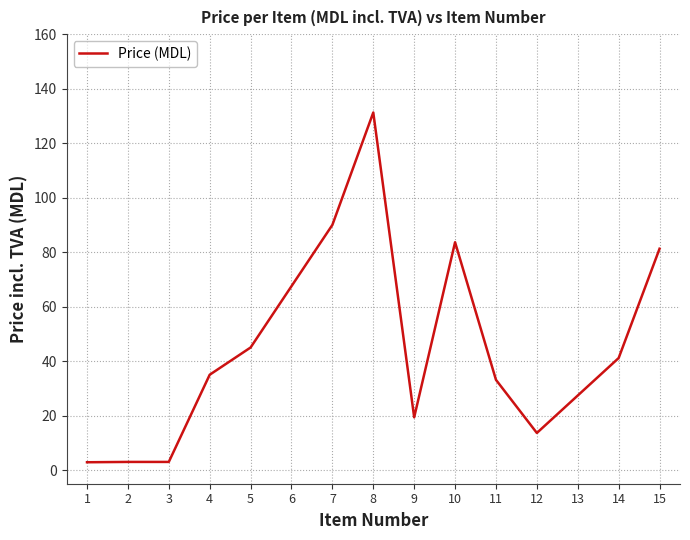

Which category has the highest value across all series?

8